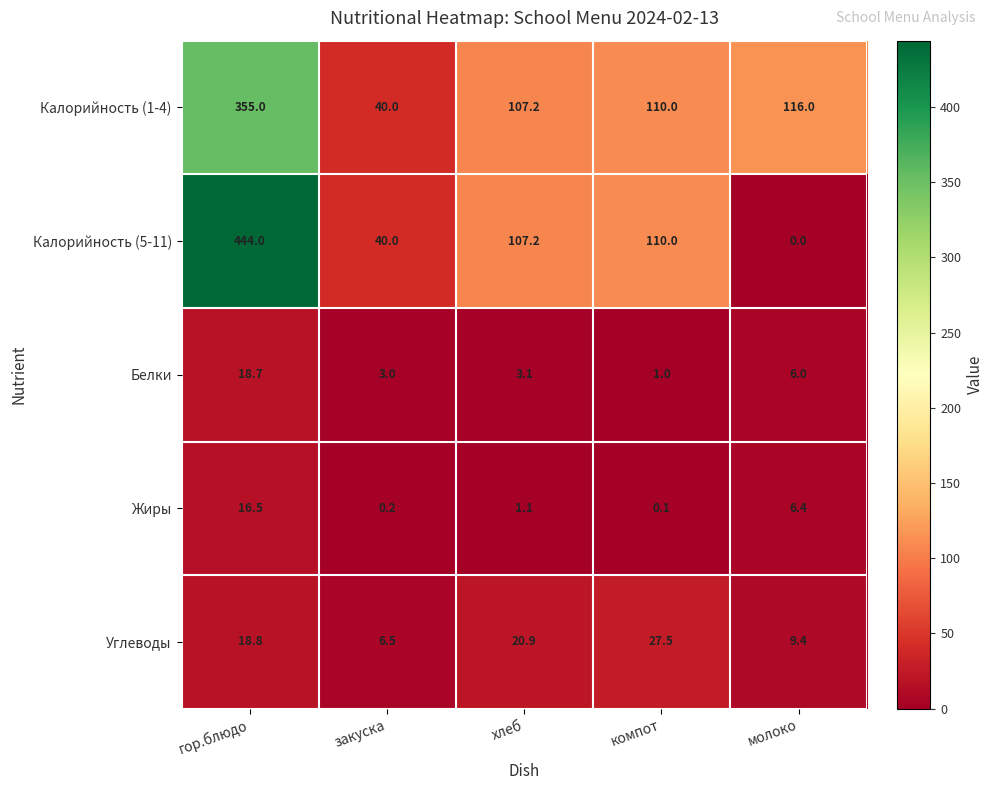

At how many categories does at least one series exceed 183?

1